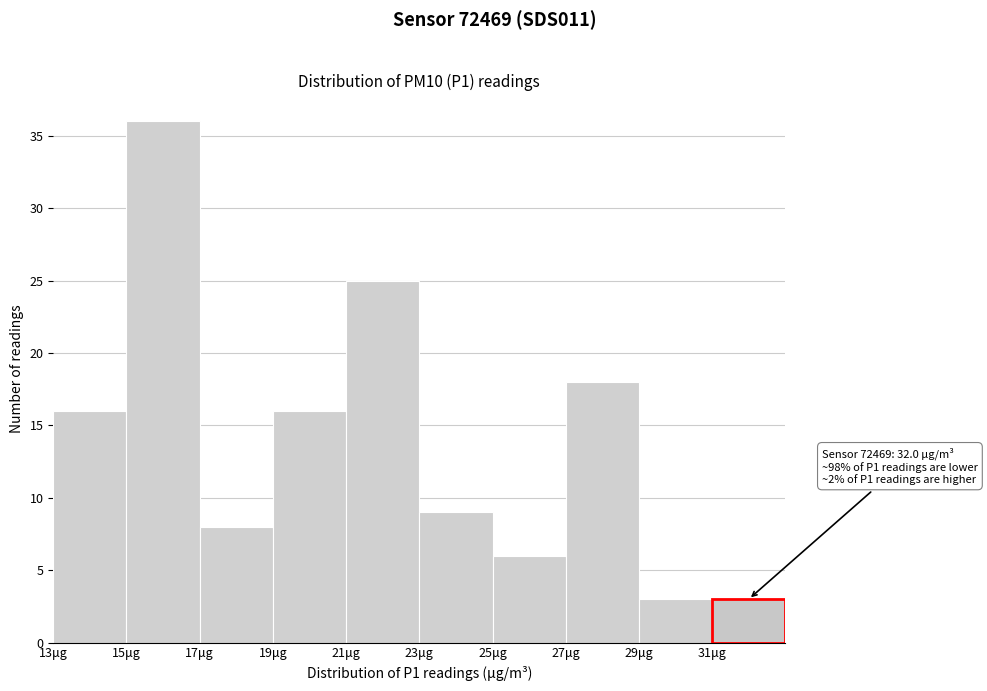

Over which range of the x-axis is the bar tallest?

15 to 17